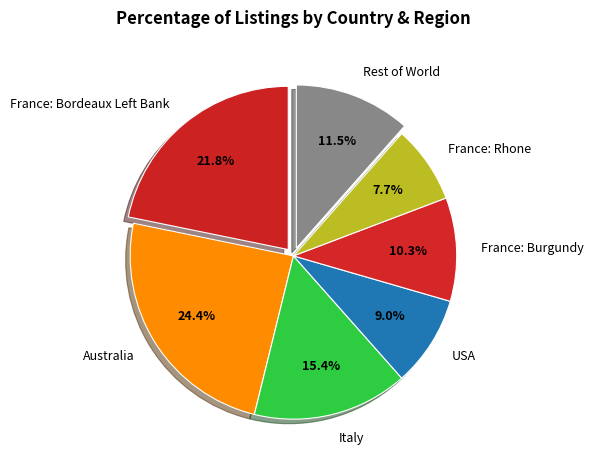

Combined, do Rest of World and France: Rhone account for over 50%?

No